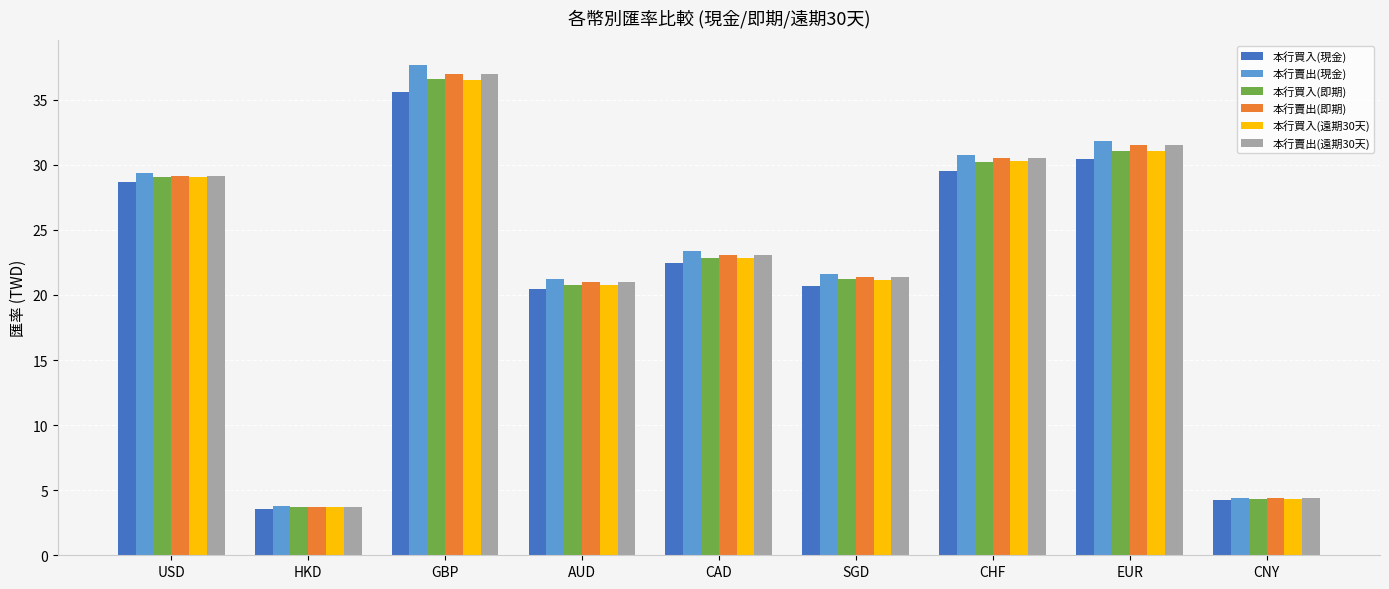

True or false: 本行買入(遠期30天) has a value of 21.2 at SGD.

True